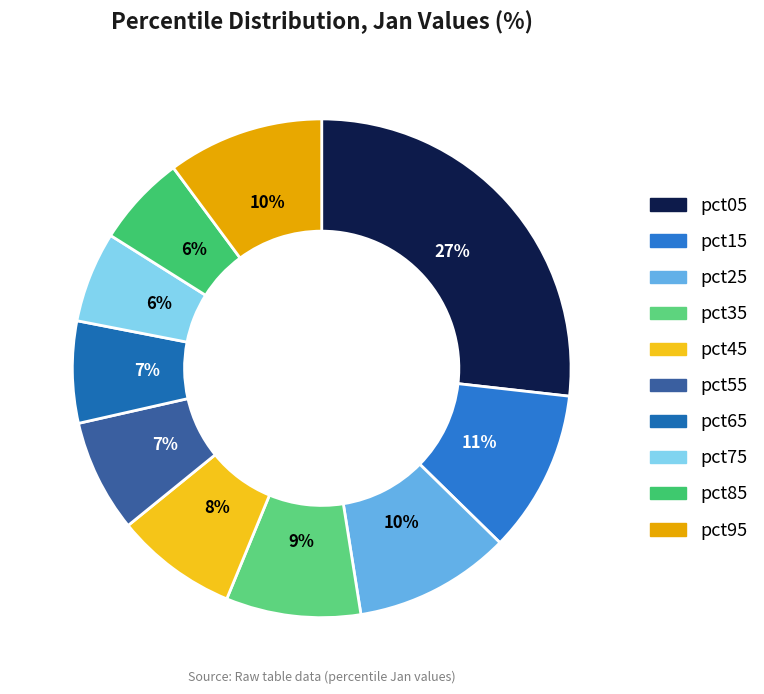

Which slice is the smallest?

pct75